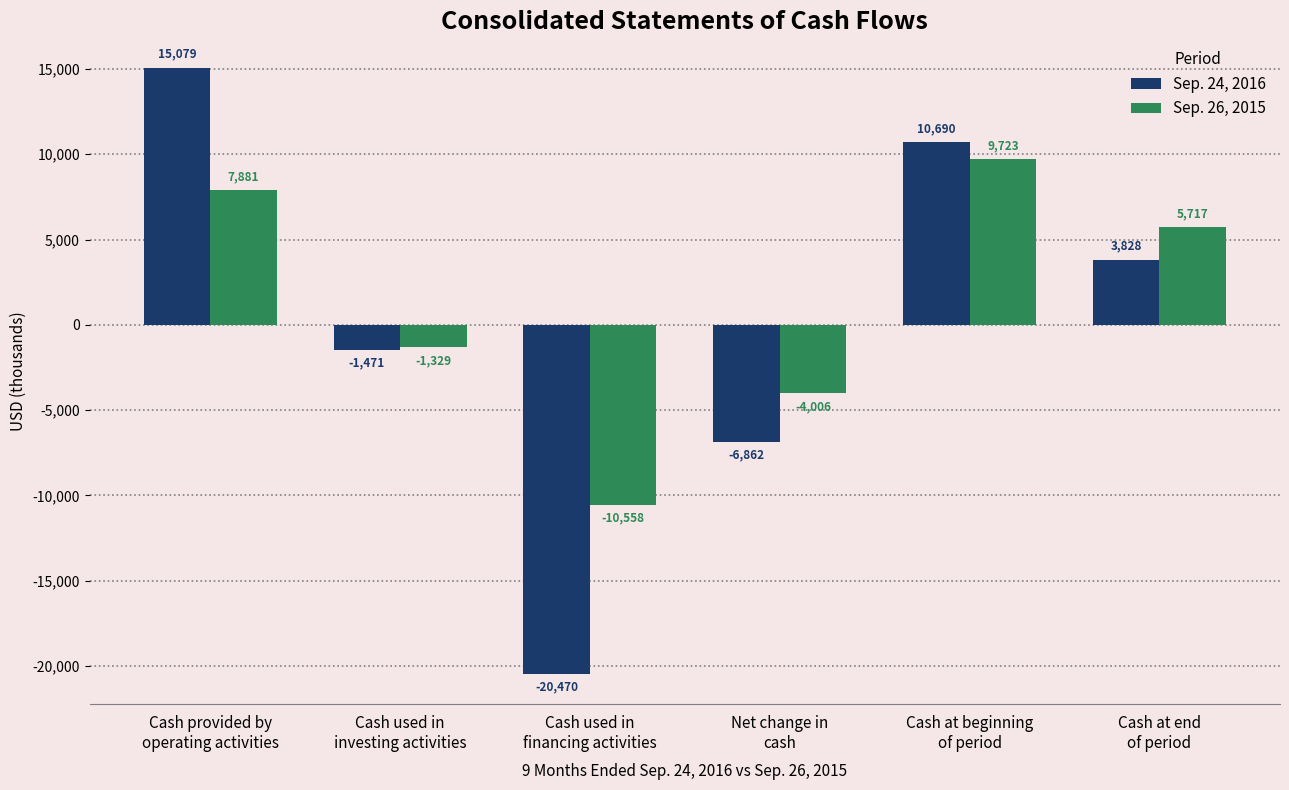

How many values in the Sep. 24, 2016 series are below 3828?

3